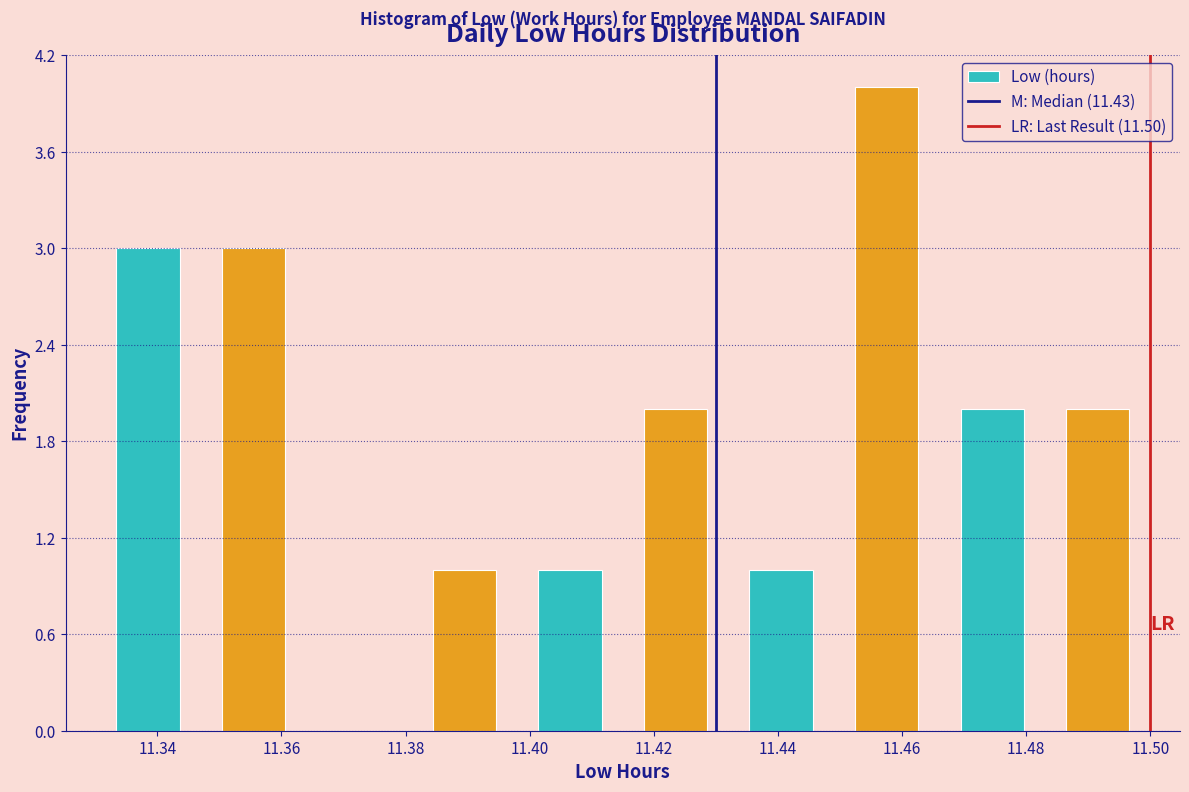

Reading left to right, transcribe this chart: for each bar, give the range it covers on the x-axis and its height. Neither the bar edges nor the heights are printed on the chart, so give them approximately, as read against the axes.

11.330 to 11.347: 3
11.347 to 11.364: 3
11.364 to 11.381: 0
11.381 to 11.398: 1
11.398 to 11.415: 1
11.415 to 11.432: 2
11.432 to 11.449: 1
11.449 to 11.466: 4
11.466 to 11.483: 2
11.483 to 11.500: 2